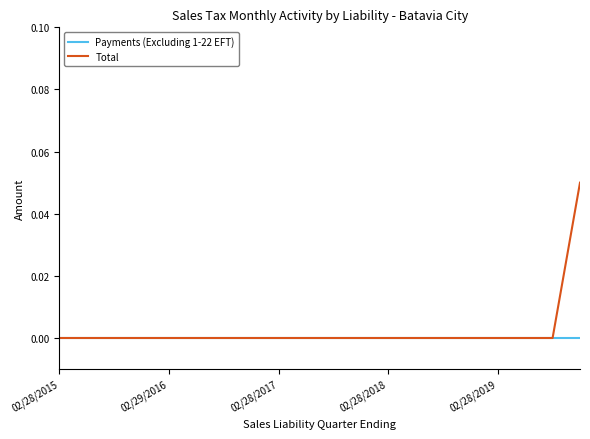

Which series has the largest range (max minus min)?

Total